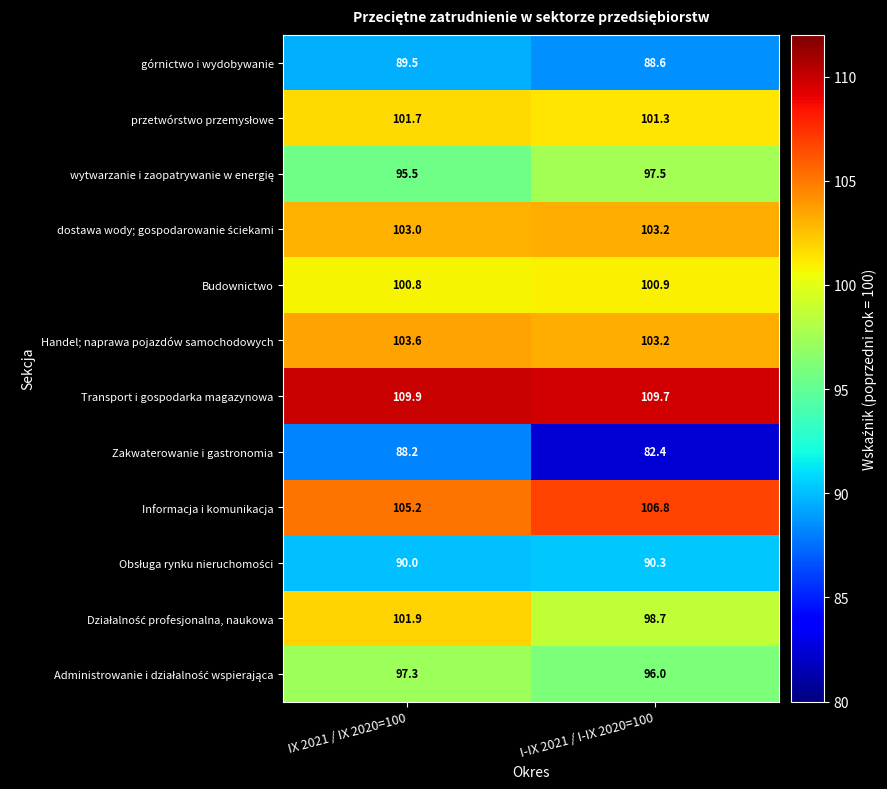

What is the difference between the highest and lowest values at I-IX 2021 / I-IX 2020=100?

27.3